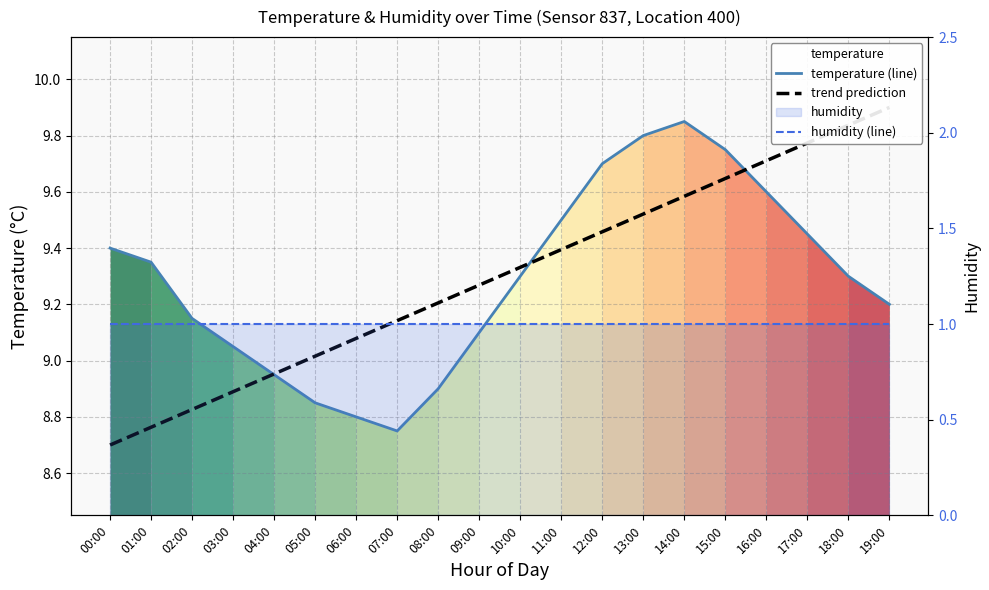

True or false: humidity (line) and temperature (line) intersect in this chart.

False